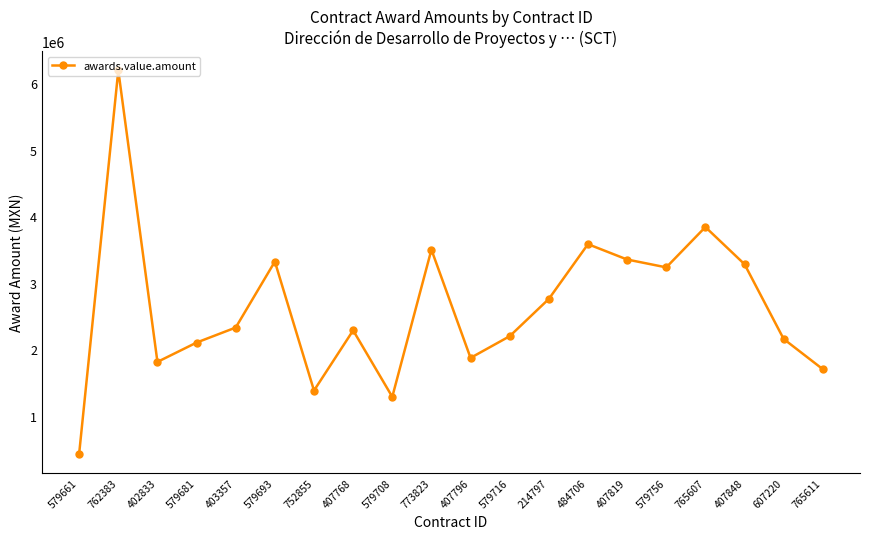

Read the value at 402833.

1810274.5